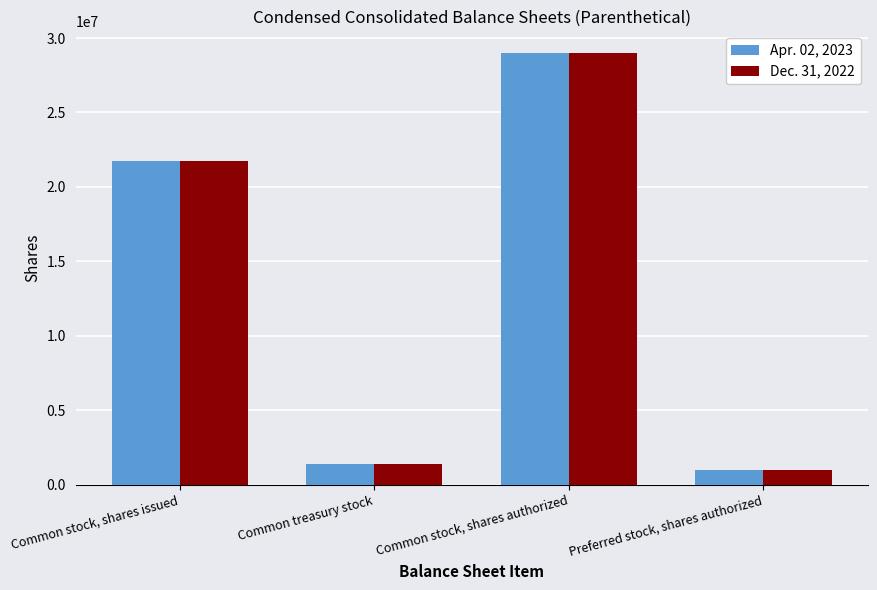

At which category is the sum across all series the highest?

Common stock, shares authorized